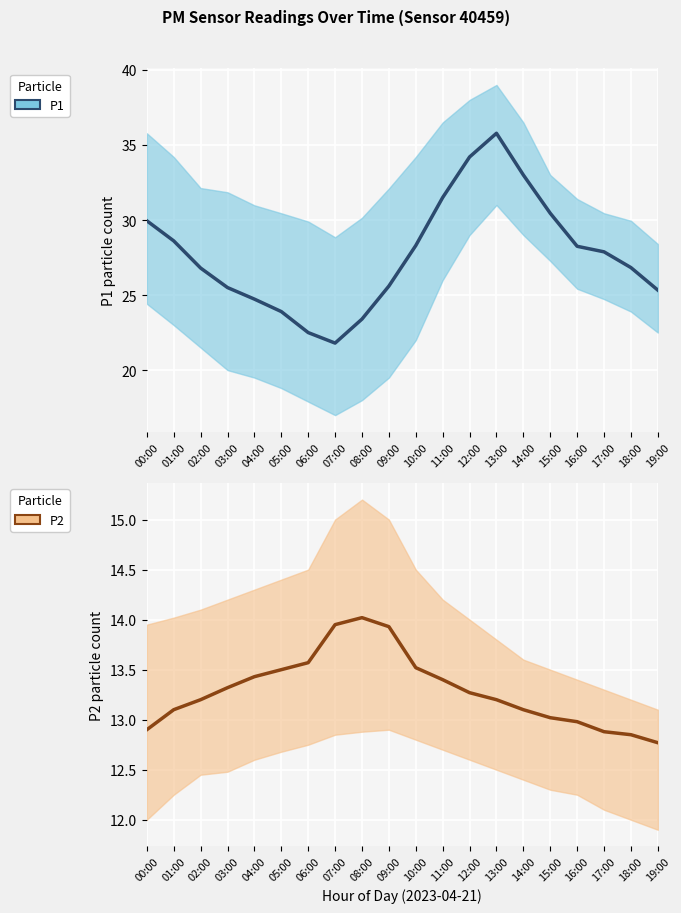

What is the minimum value for P2 mean?

12.8